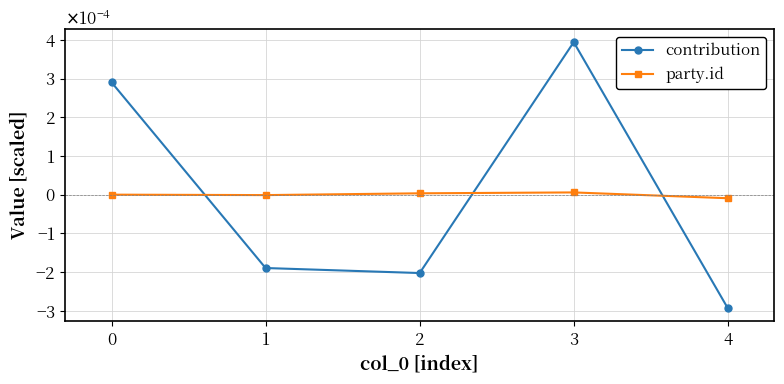

Does the chart have visible grid lines?

Yes